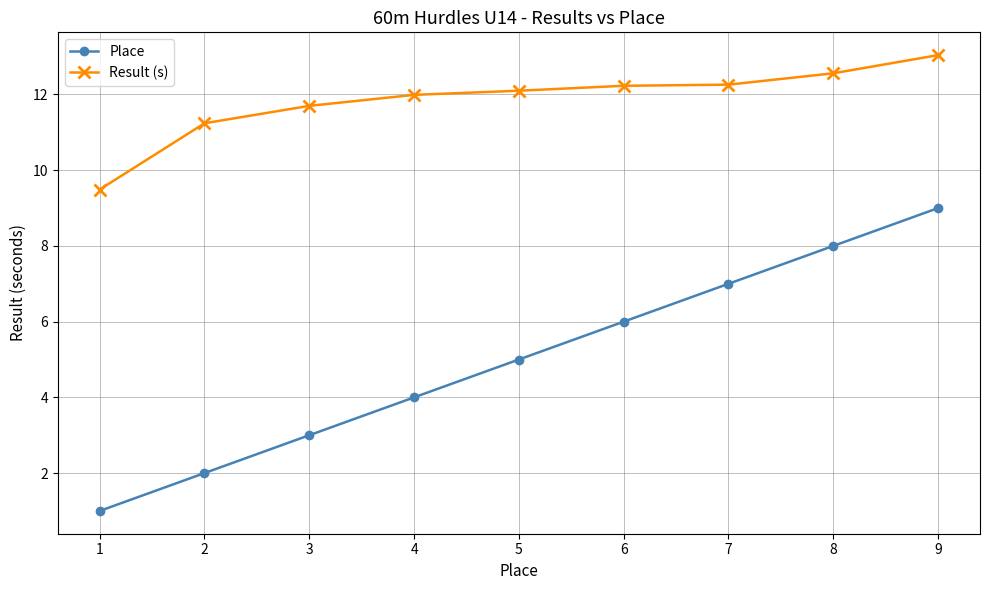

True or false: Place and Result (s) cross at least once.

False